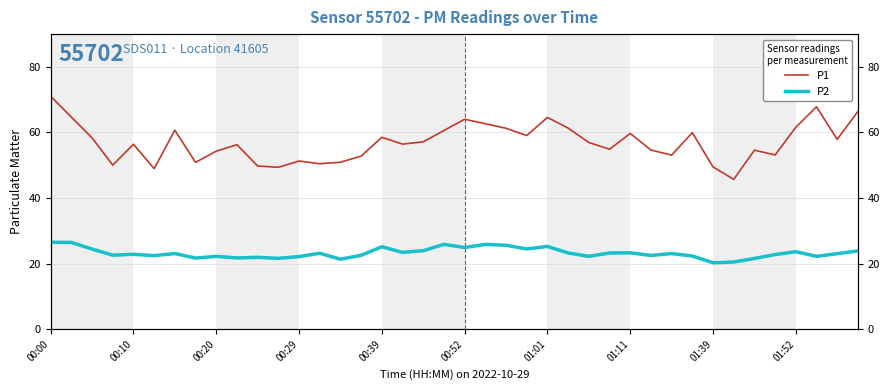

What is the average value of the P2 series?

23.2